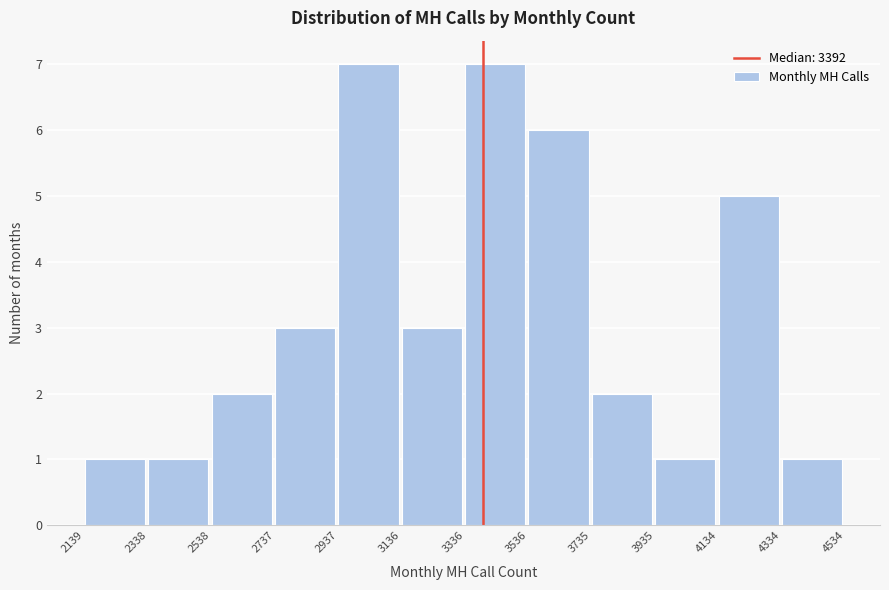

Reading left to right, transcribe this chart: for each bar, give the range it covers on the x-axis and its height. The values are not printed on the chart, so give them approximately, as read against the axis.

2139 to 2338: 1
2338 to 2538: 1
2538 to 2737: 2
2737 to 2937: 3
2937 to 3136: 7
3136 to 3336: 3
3336 to 3536: 7
3536 to 3735: 6
3735 to 3935: 2
3935 to 4134: 1
4134 to 4334: 5
4334 to 4534: 1